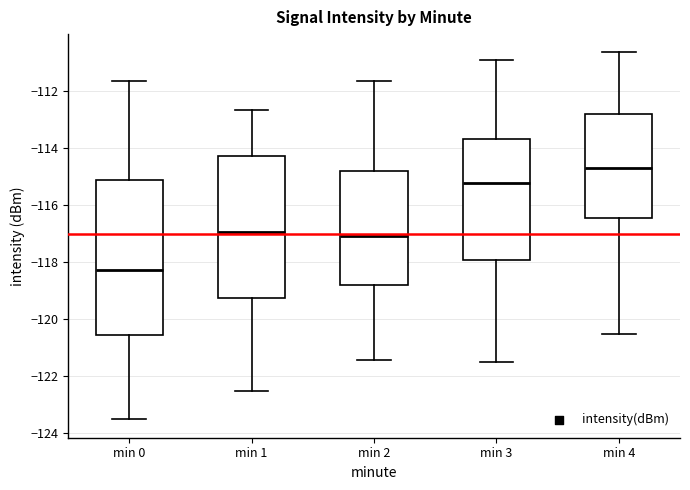

Which box has the highest median line?

min 4